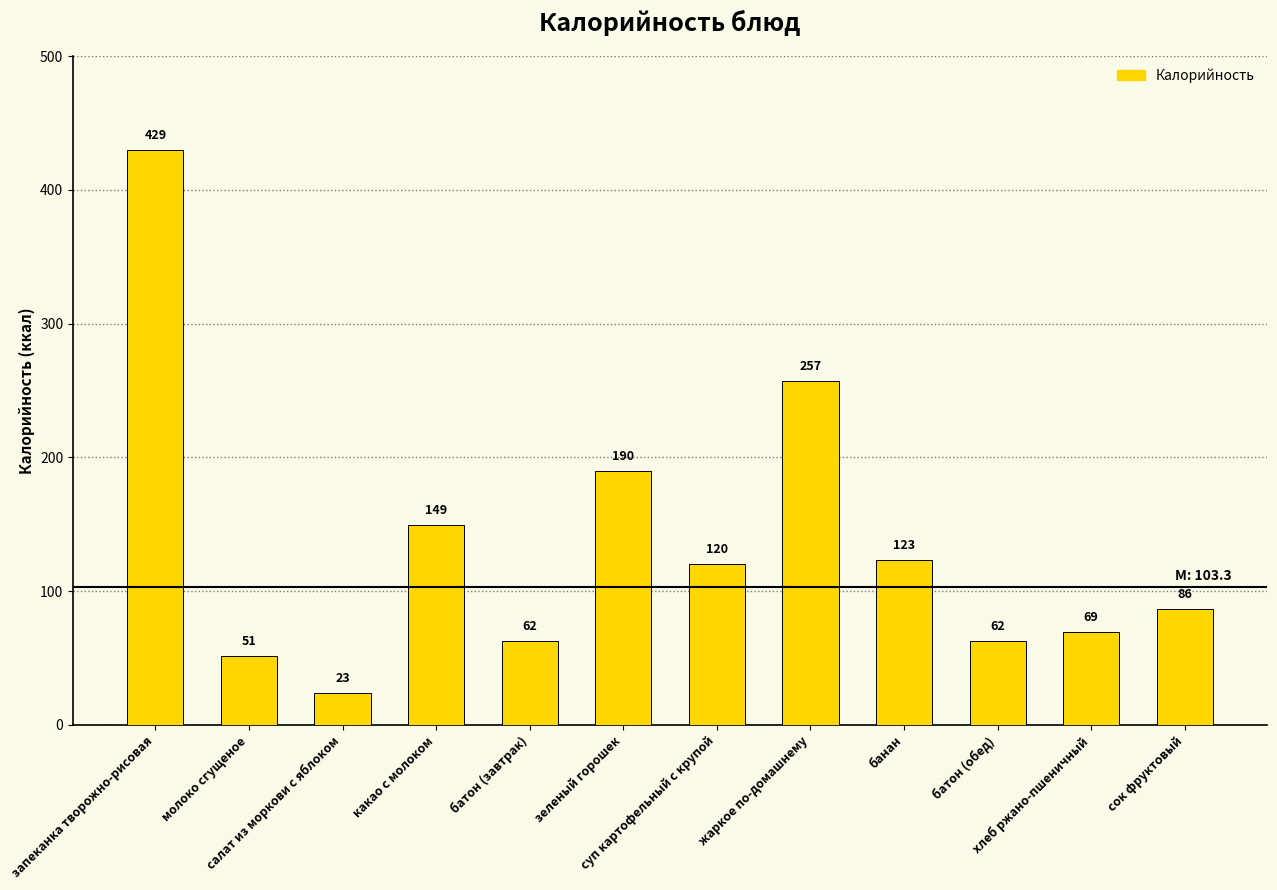

How many values are below 120?

6